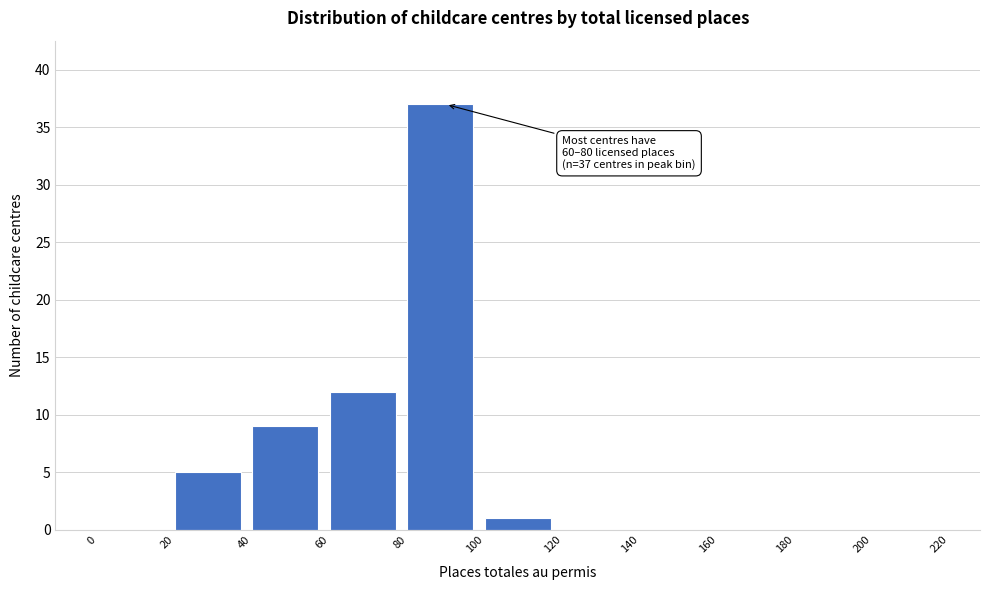

Which range on the x-axis has the tallest bar?

80 to 100